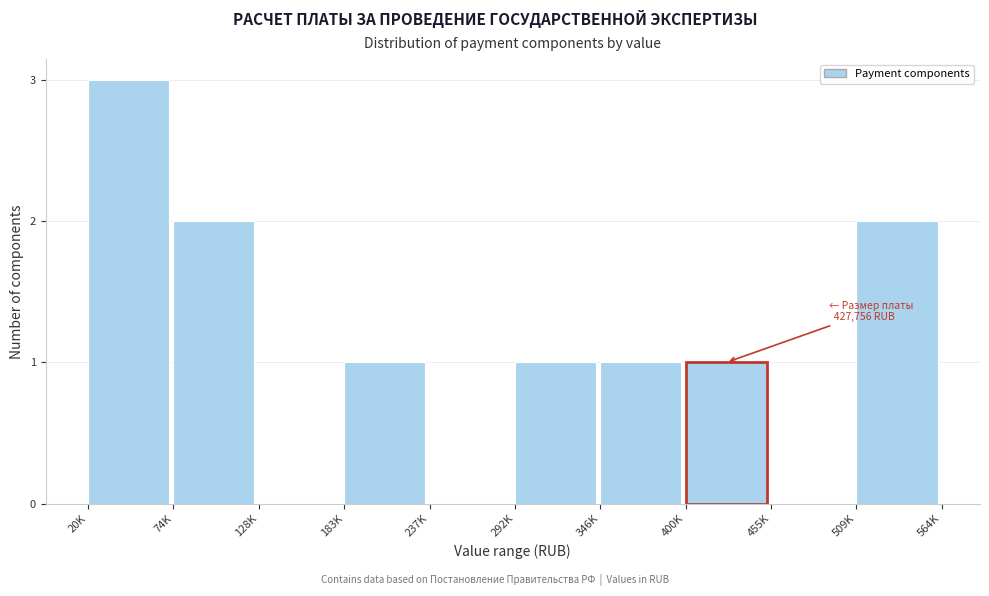

Reading left to right, what are all the values shown in this chart?

20K=3	74K=2	128K=0	183K=1	237K=0	292K=1	346K=1	400K=1	455K=0	509K=2